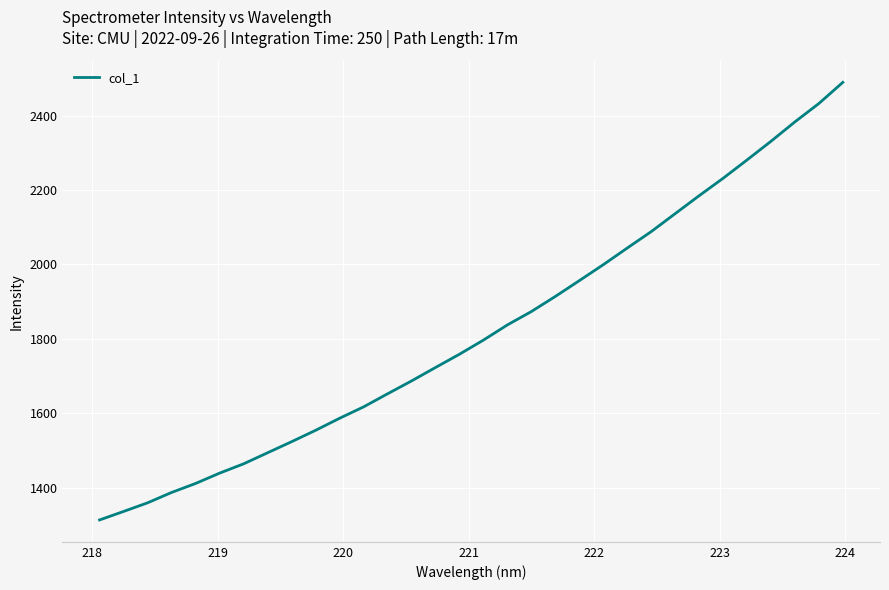

What is the maximum value shown in the chart?

2489.3